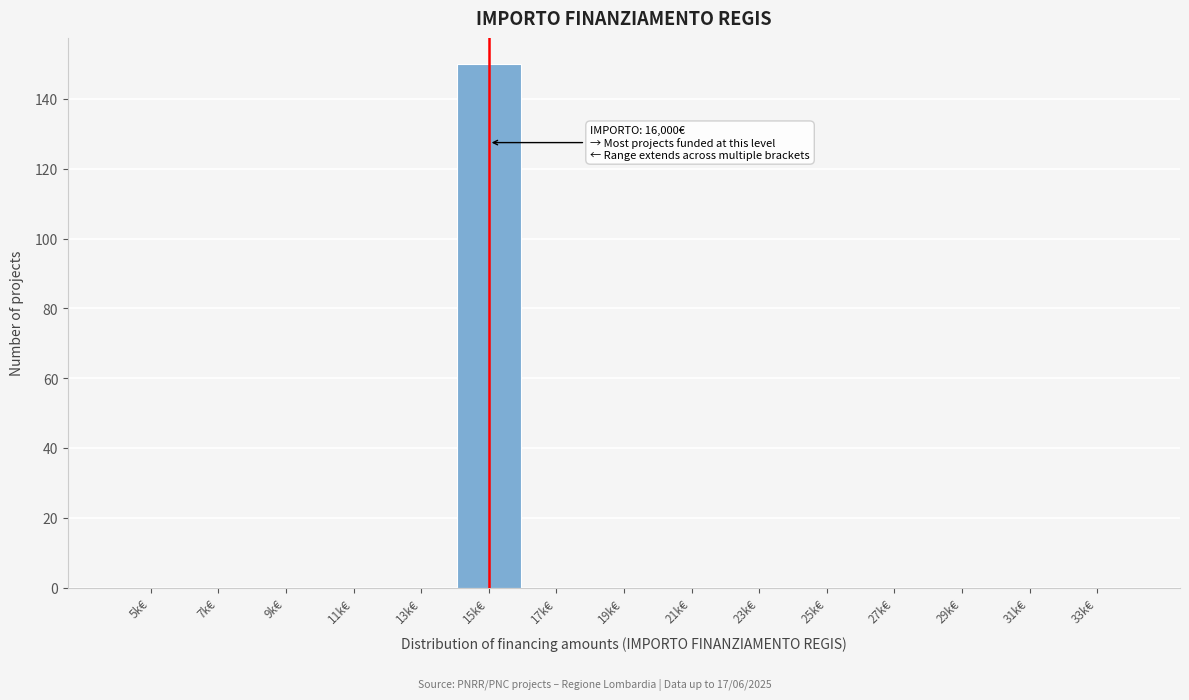

Reading right to left, transcribe all the data shown in this chart.

33k€=0	31k€=0	29k€=0	27k€=0	25k€=0	23k€=0	21k€=0	19k€=0	17k€=0	15k€=150	13k€=0	11k€=0	9k€=0	7k€=0	5k€=0